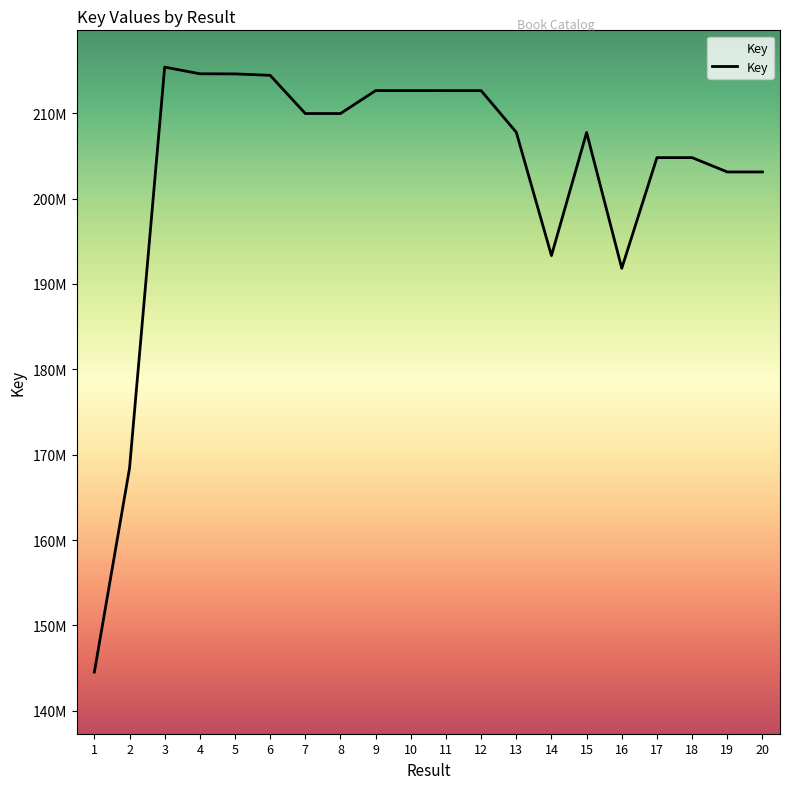

At which label does the data first exceed 209962552?

3